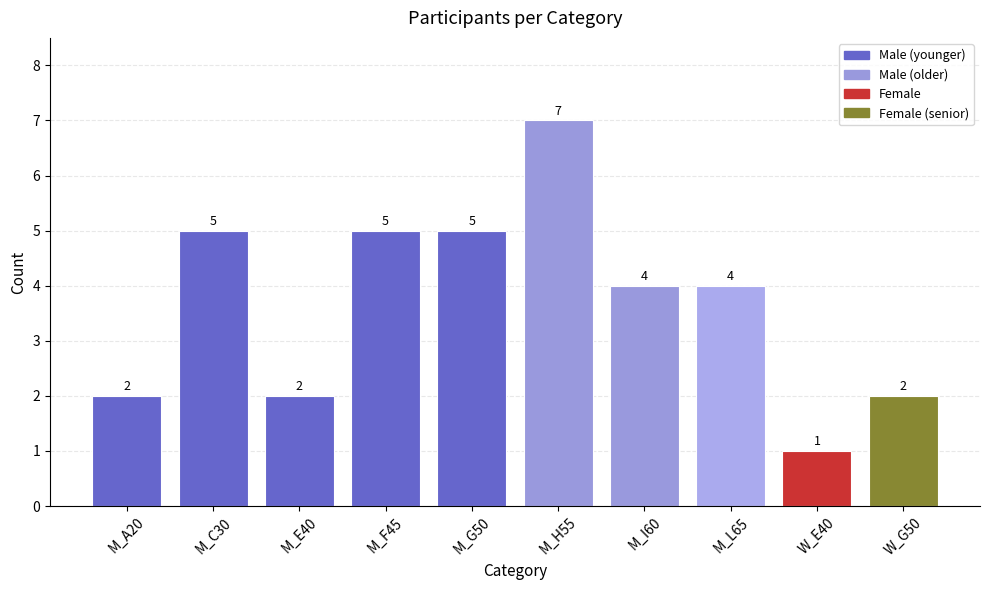

The chart shows a value of 0 at M_A20. True or false?

False